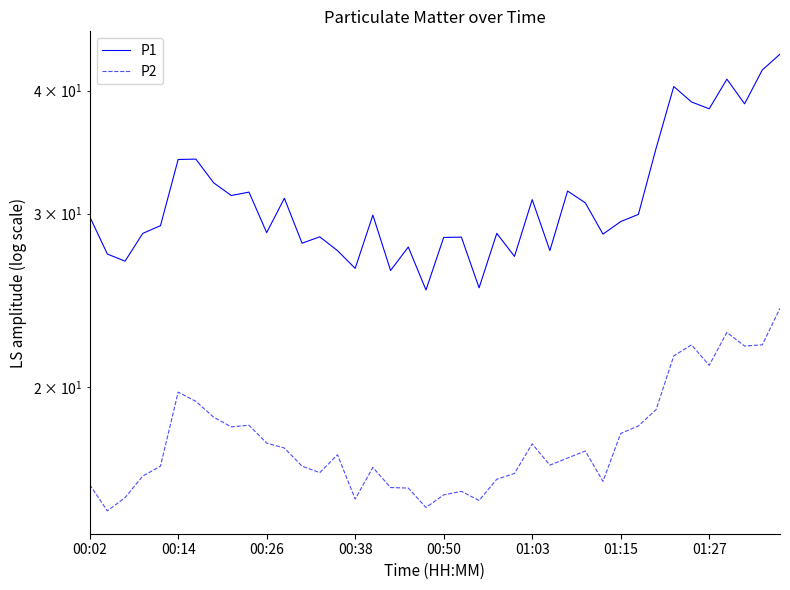

What is the spread (max minus min) of values at 31?

11.7